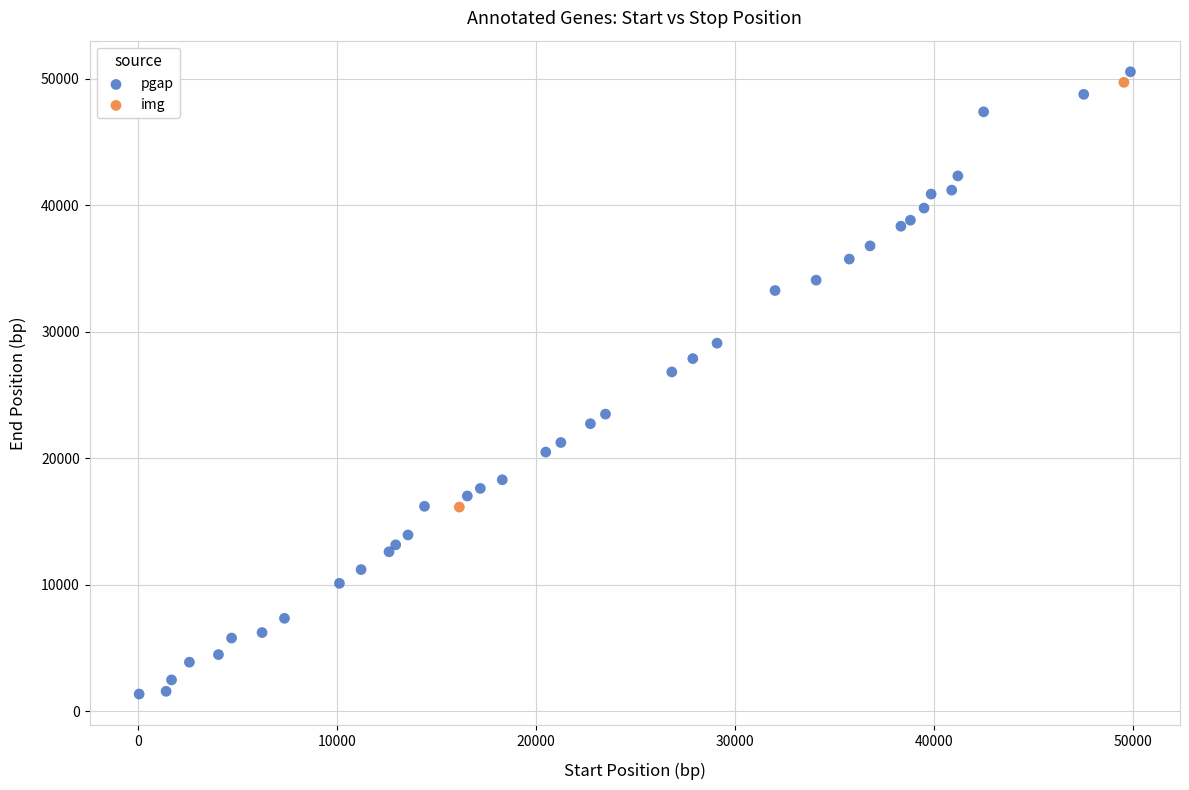

What are all the series names shown in the legend?

pgap, img